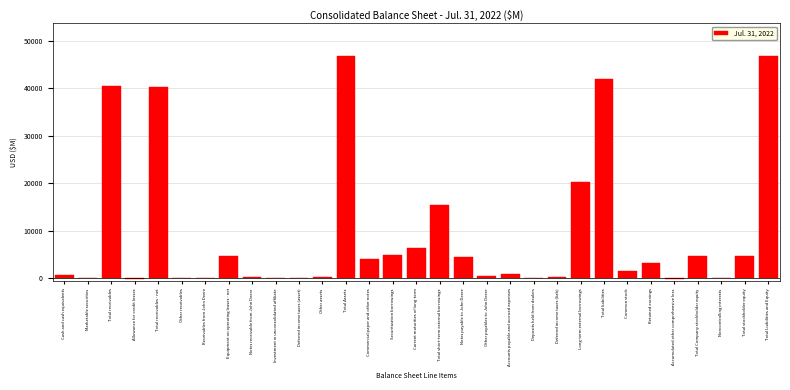

Where is the data nearest to the value 23312?

Long-term external borrowings